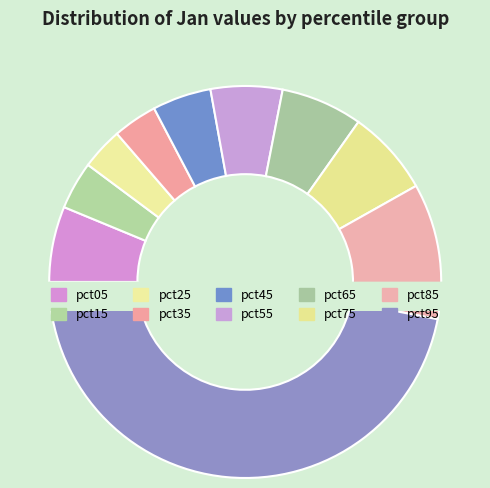

What portion of the pie excludes pct75?

93.0%